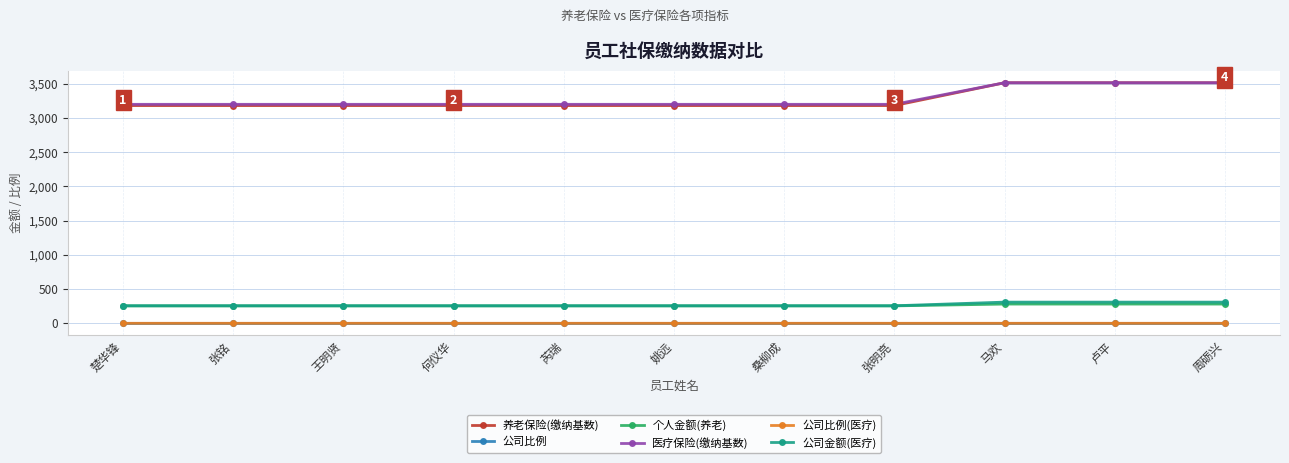

What are all the series names shown in the legend?

养老保险(缴纳基数), 公司比例, 个人金额(养老), 医疗保险(缴纳基数), 公司比例(医疗), 公司金额(医疗)